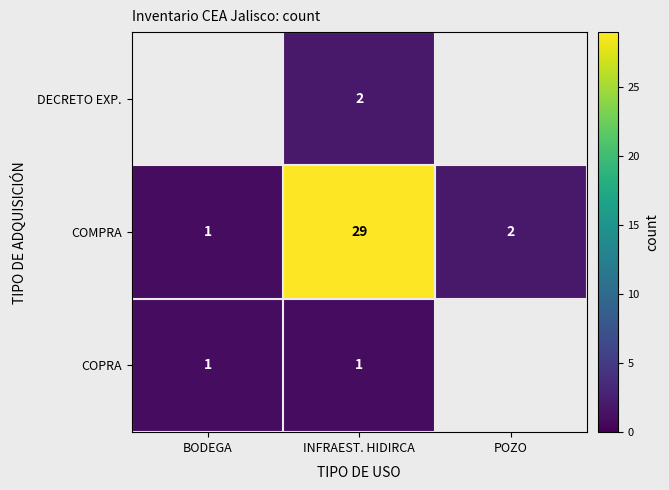

Which has a higher value, POZO or INFRAEST. HIDIRCA?

INFRAEST. HIDIRCA